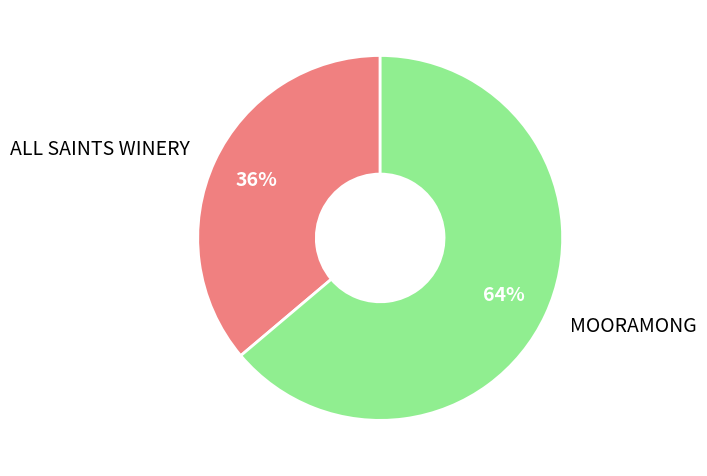

Rank the categories by value from lowest to highest.

ALL SAINTS WINERY, MOORAMONG